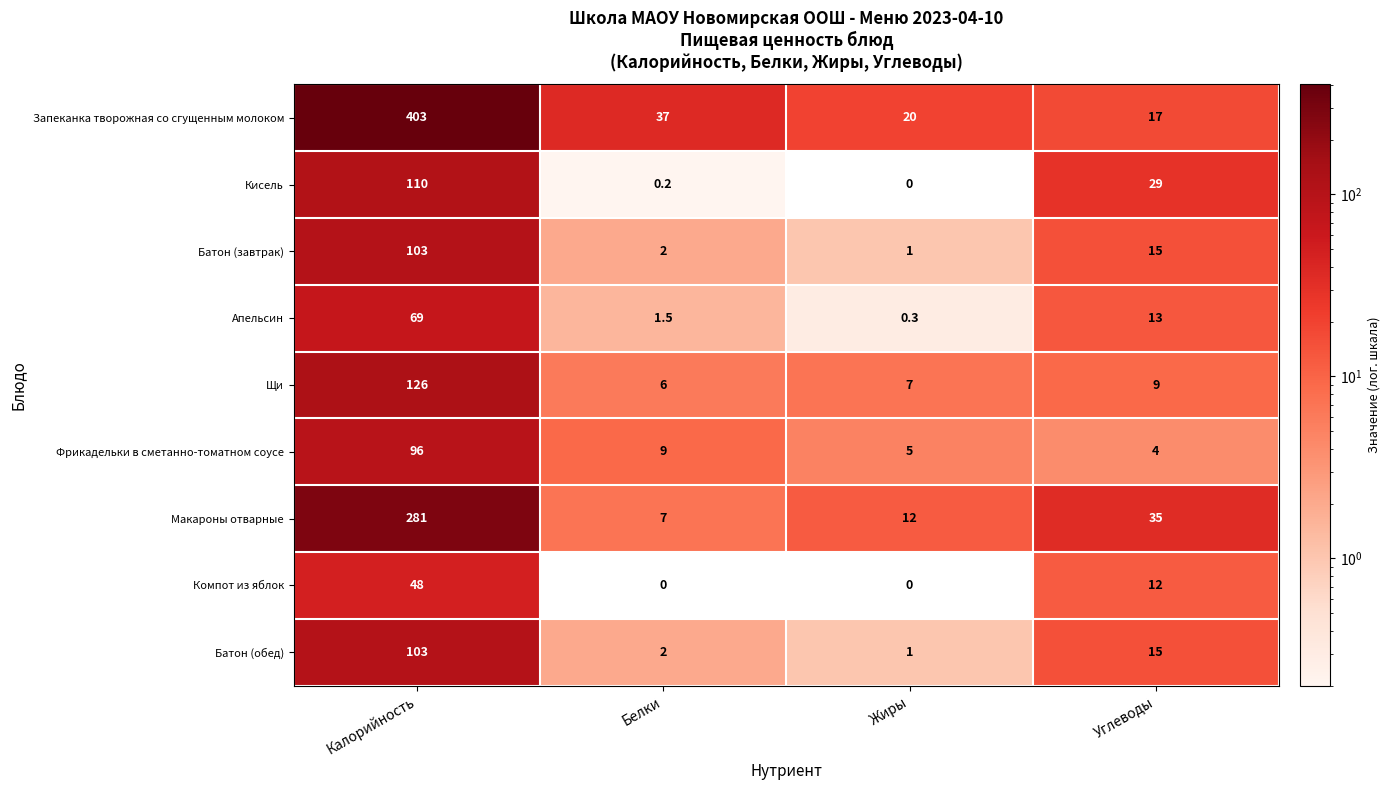

Which category has the highest value across all series?

Калорийность